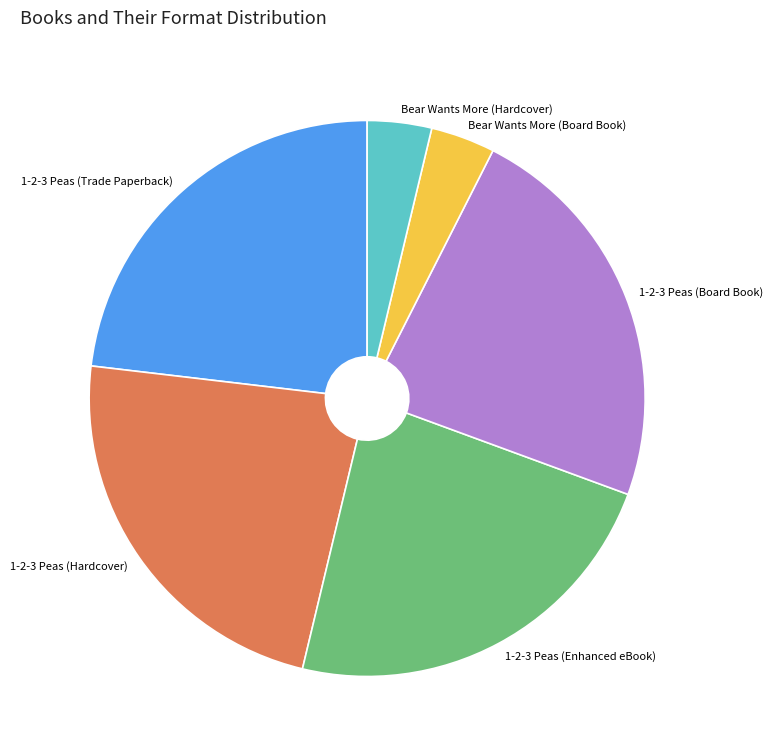

Do 1-2-3 Peas (Hardcover) and Bear Wants More (Hardcover) together represent more than half of the pie?

No